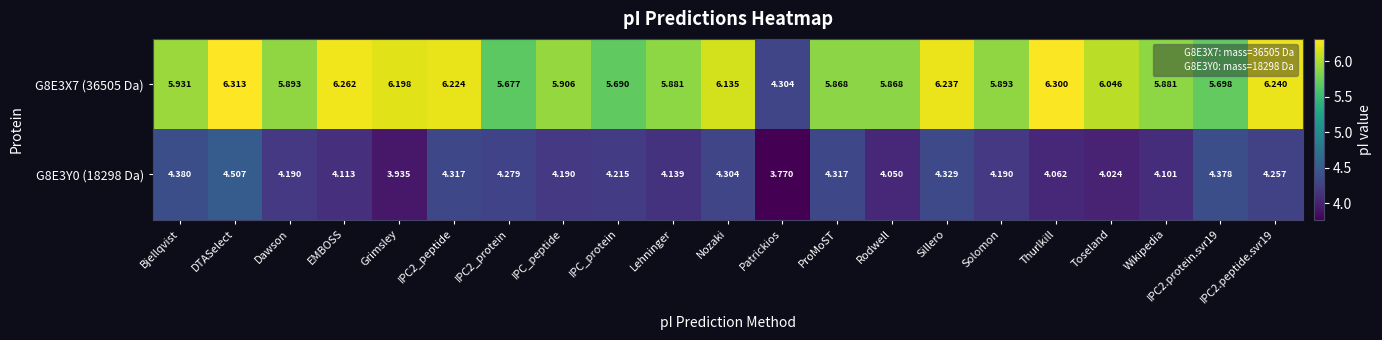

At which label does G8E3X7 (36505 Da) first exceed 5?

Bjellqvist